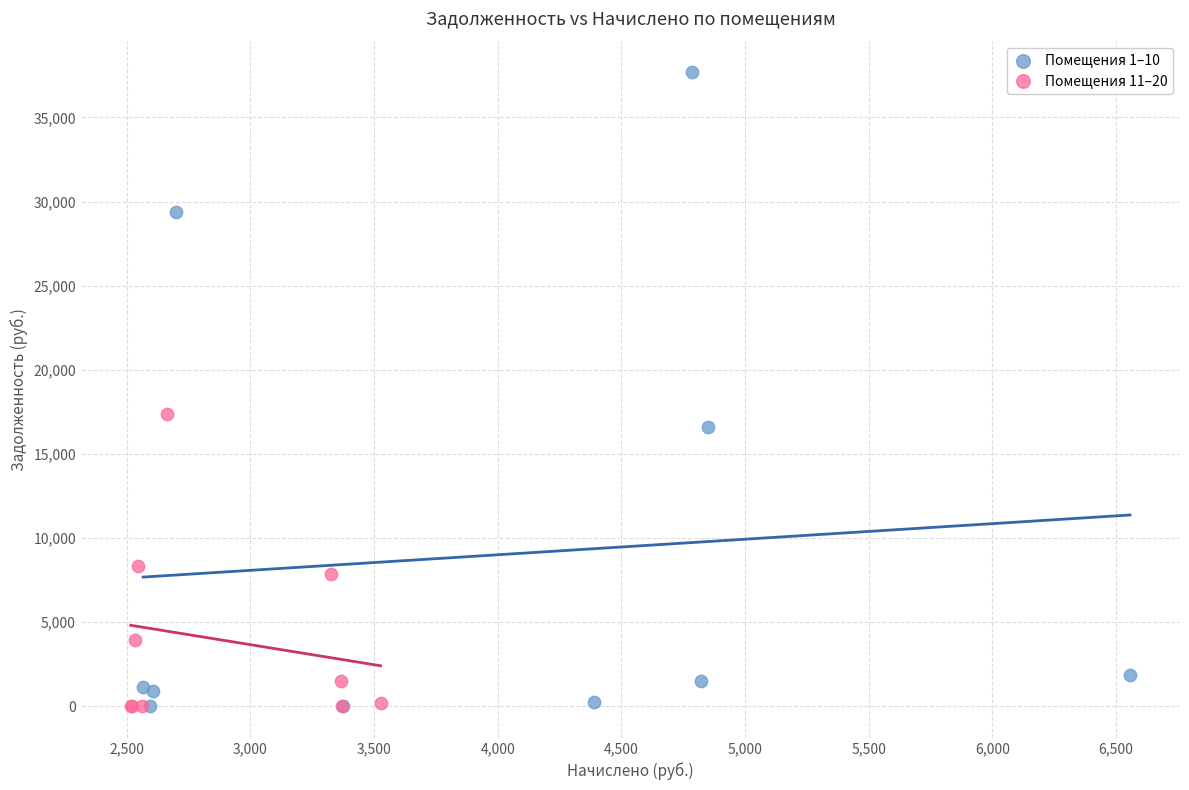

Which series reaches the maximum Y coordinate?

Помещения 1–10